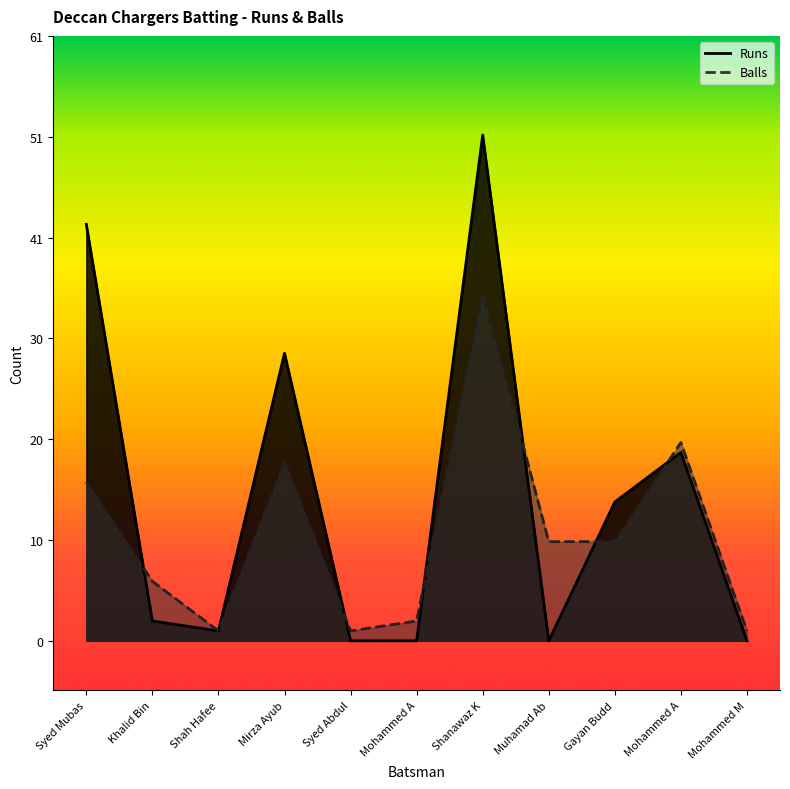

Which has a higher value, Shah Hafee or Shanawaz K?

Shanawaz K